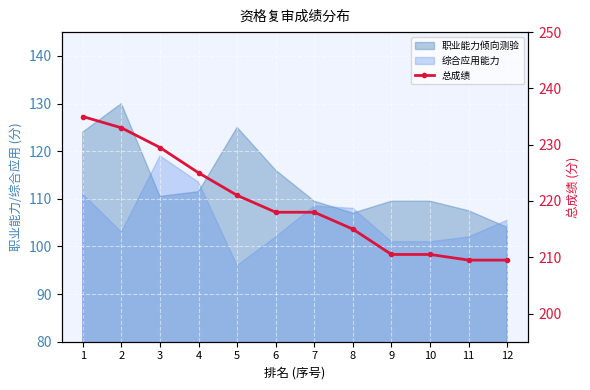

Which label corresponds to the largest value in the chart?

1